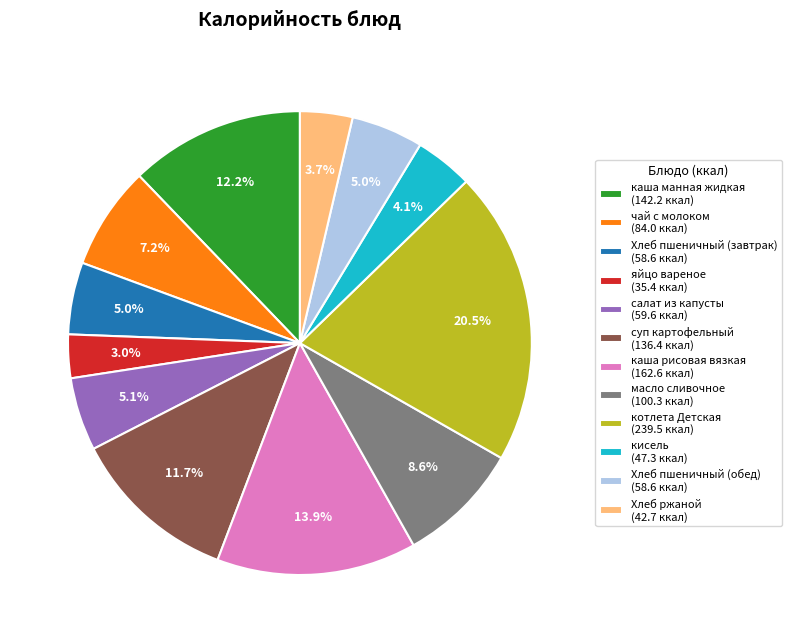

Is the sum of кисель (47.3 ккал) and суп картофельный (136.4 ккал) greater than half?

No